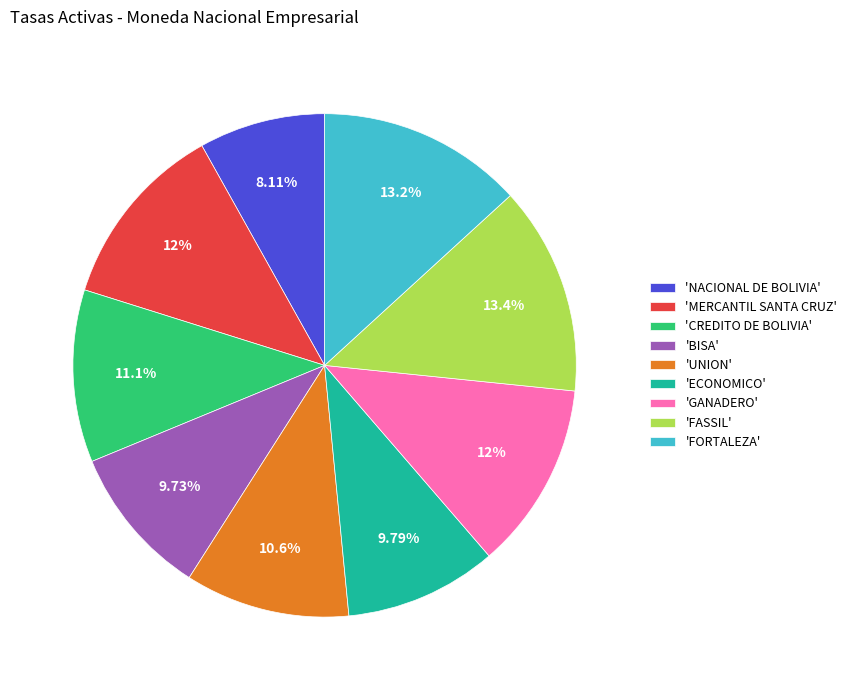

Between 'BISA' and 'NACIONAL DE BOLIVIA', which is larger?

'BISA'